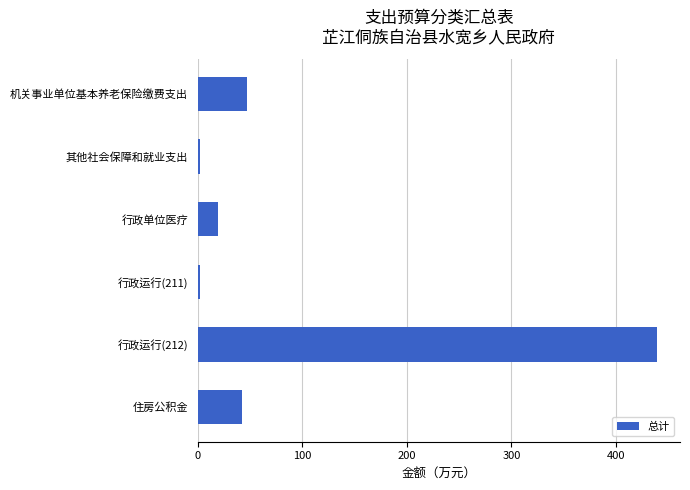

What is the label of the 4th bar from the bottom?

行政单位医疗